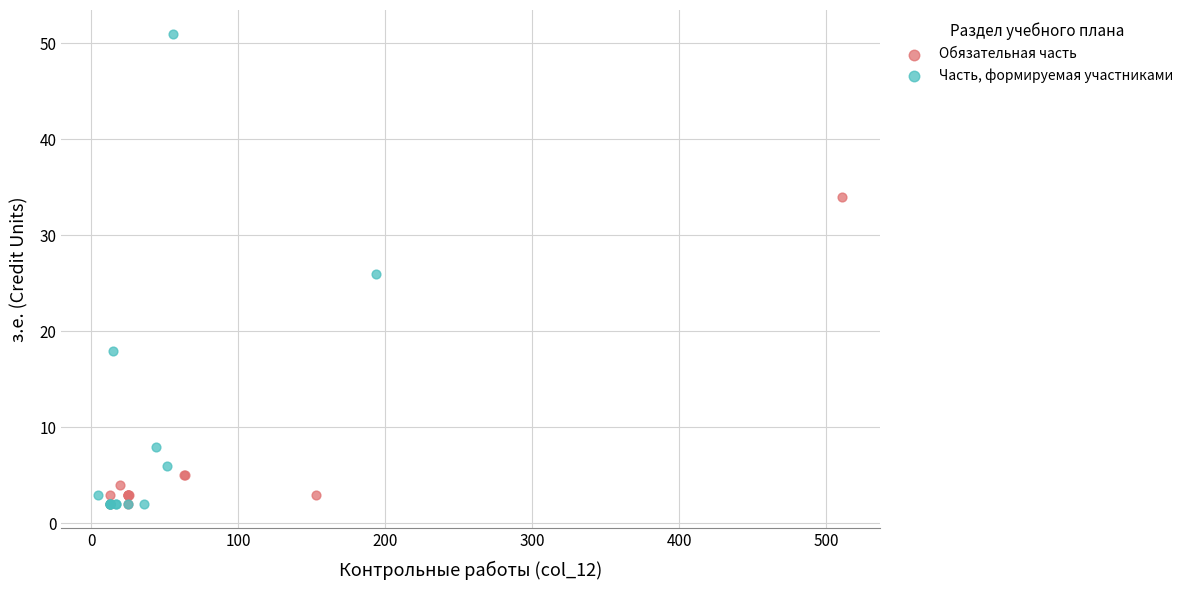

Which series reaches the maximum Y coordinate?

Часть, формируемая участниками